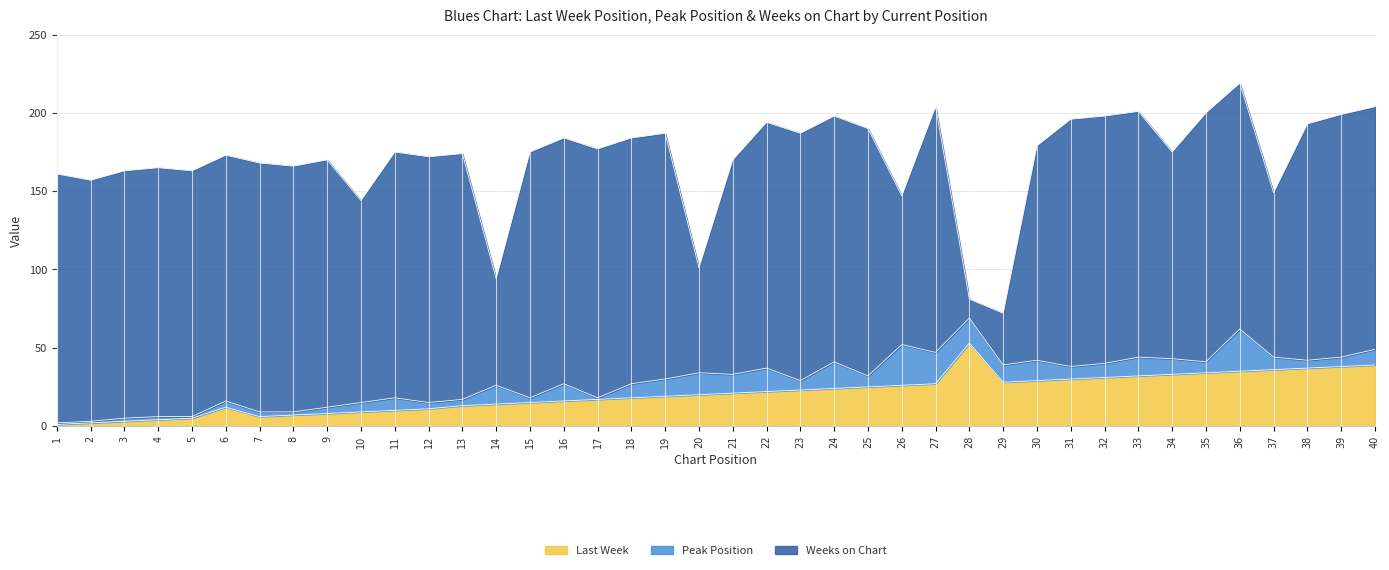

Does the chart have visible grid lines?

Yes